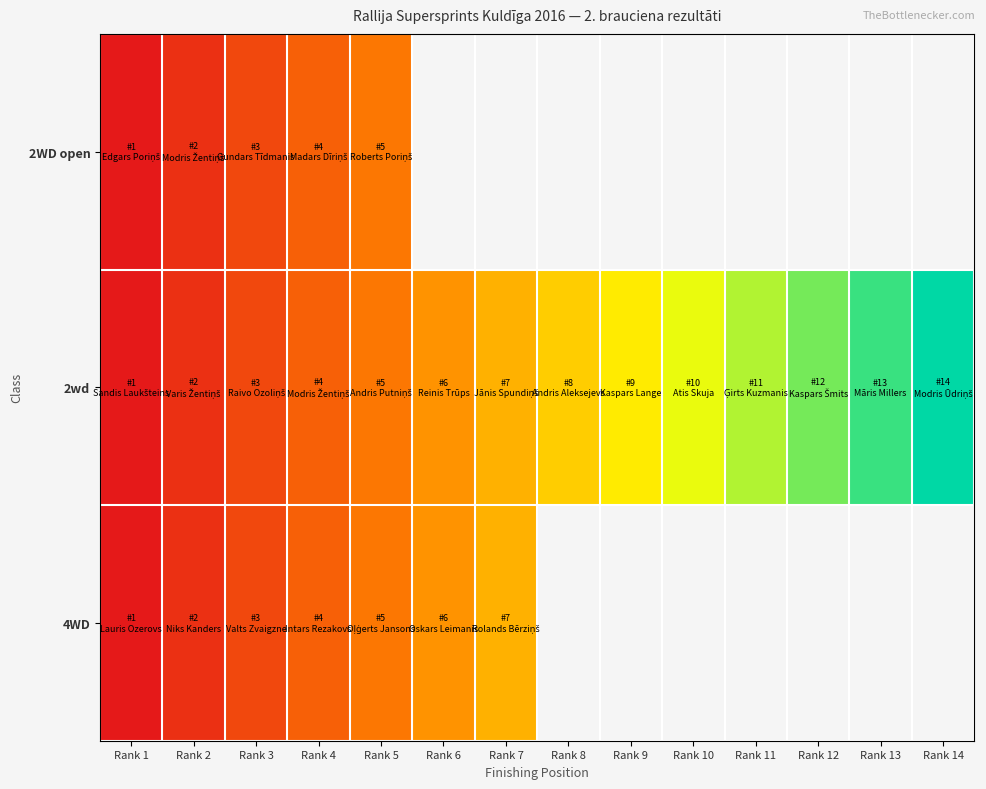

At how many categories does at least one series exceed -12?

11